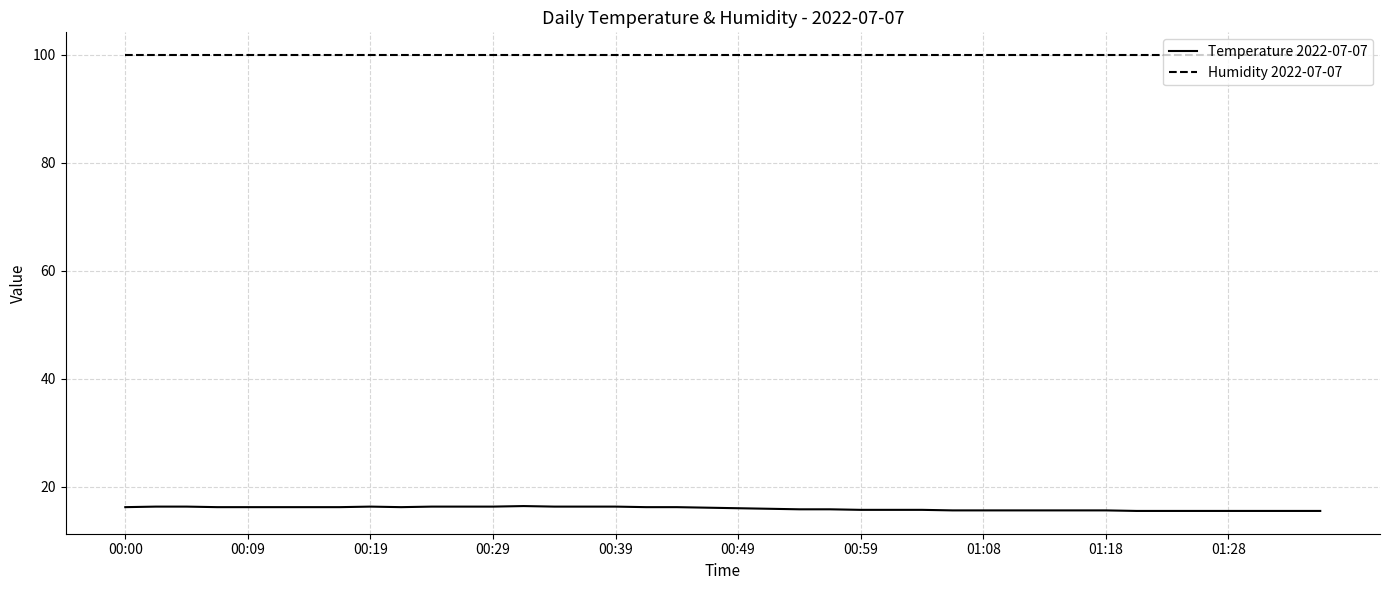

What is the smallest value displayed?

15.5